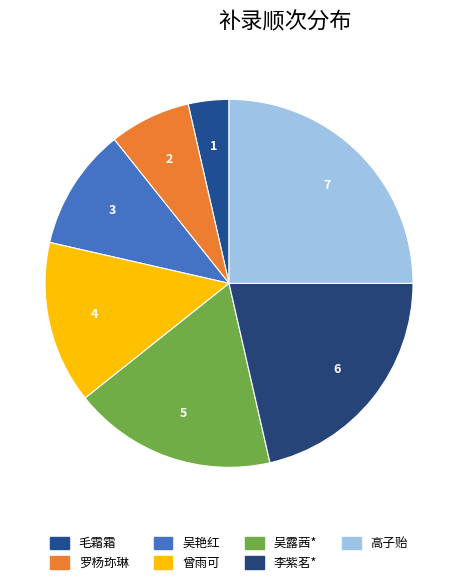

What percentage is the 曾雨可 slice, to the nearest percent?

14%